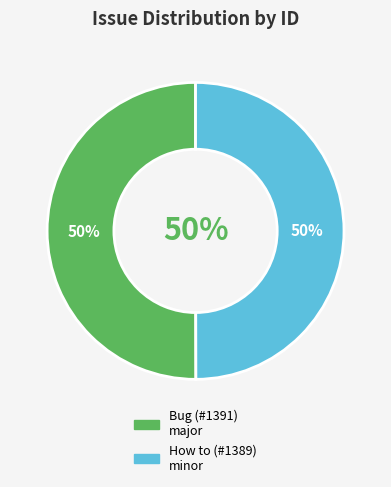

What percentage do error at lxplus slc7 + root 6.16 and specify the number of events to simulate together represent?

100.0%